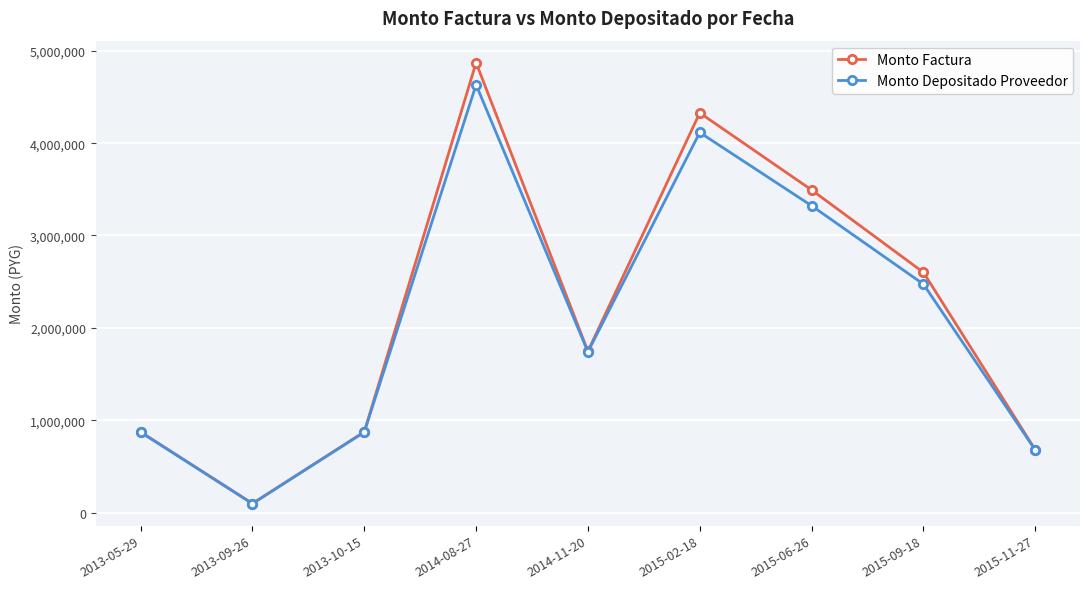

How many lines are shown in the chart?

2